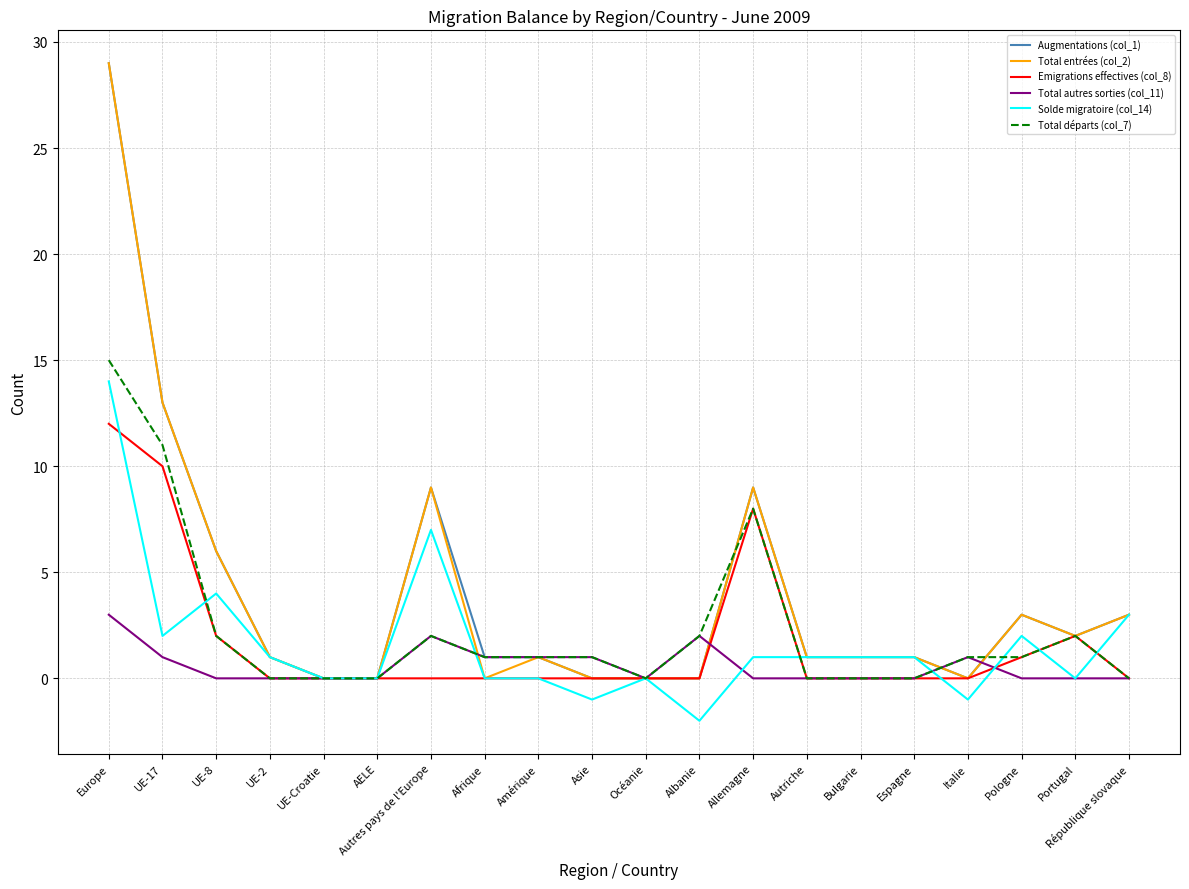

Is it true that Augmentations (col_1) equals 19 at UE-17?

False